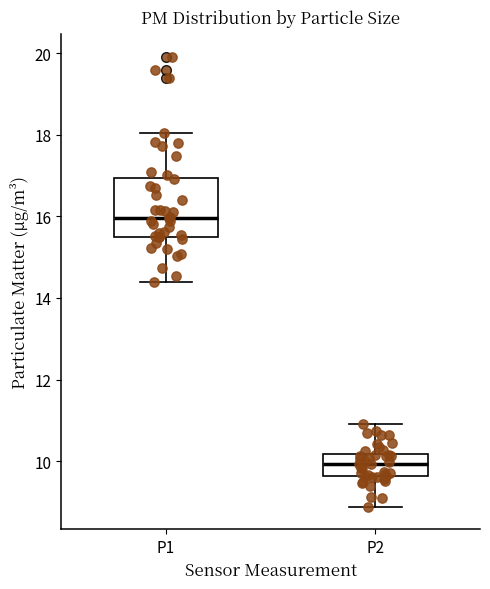

Where does the lower whisker of the box for P2 end on the y-axis? The values are not printed on the chart, so give them approximately, as read against the axis.

8.8